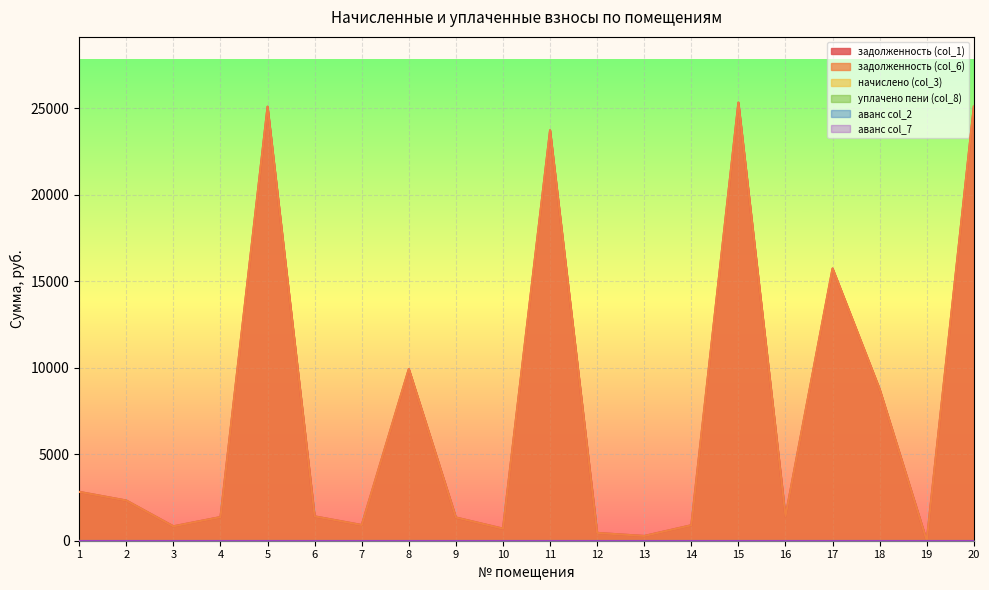

Is the value of уплачено пени (col_8) at 17 greater than the value of задолженность (col_1) at 2?

No